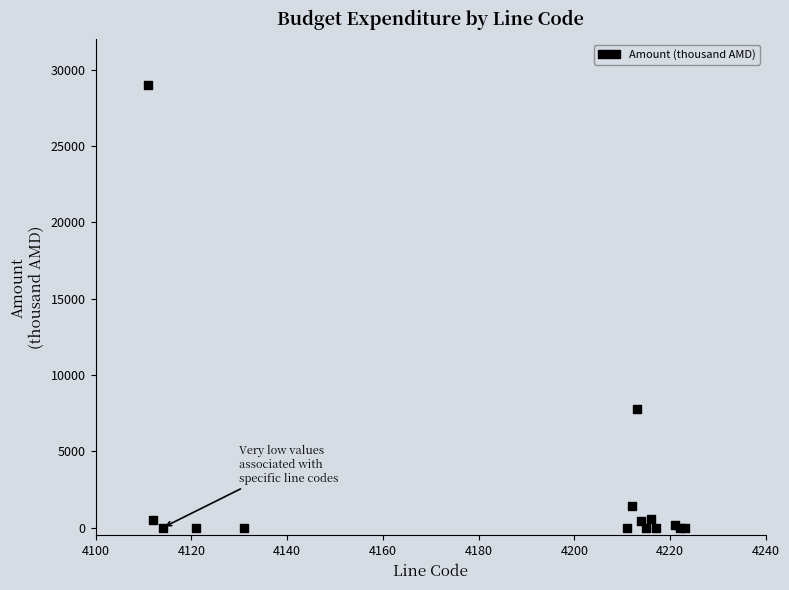

What Y value in the scatter plot is closest to 14500?

7800